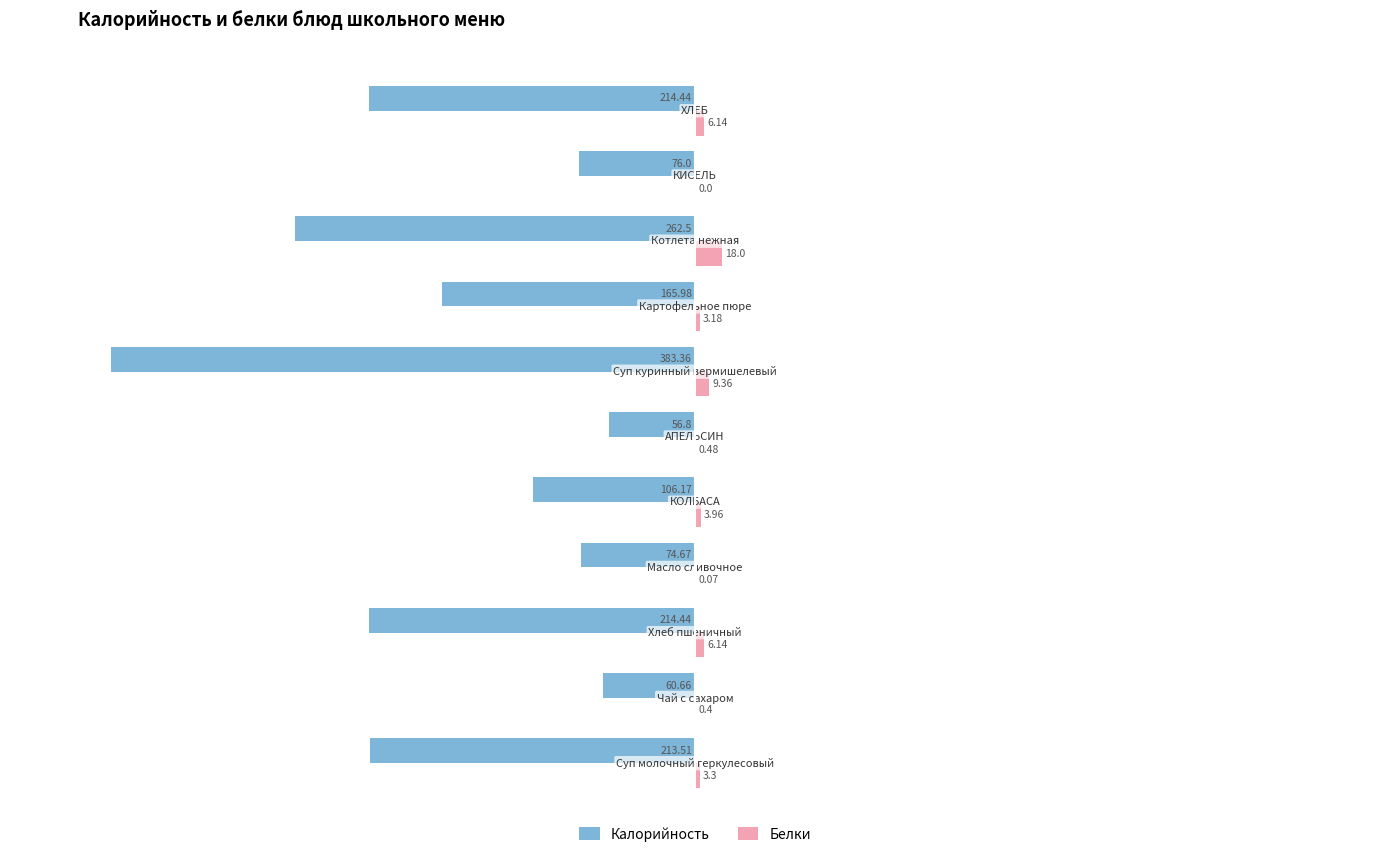

Which series changed the most between КИСЕЛЬ and ХЛЕБ?

Калорийность